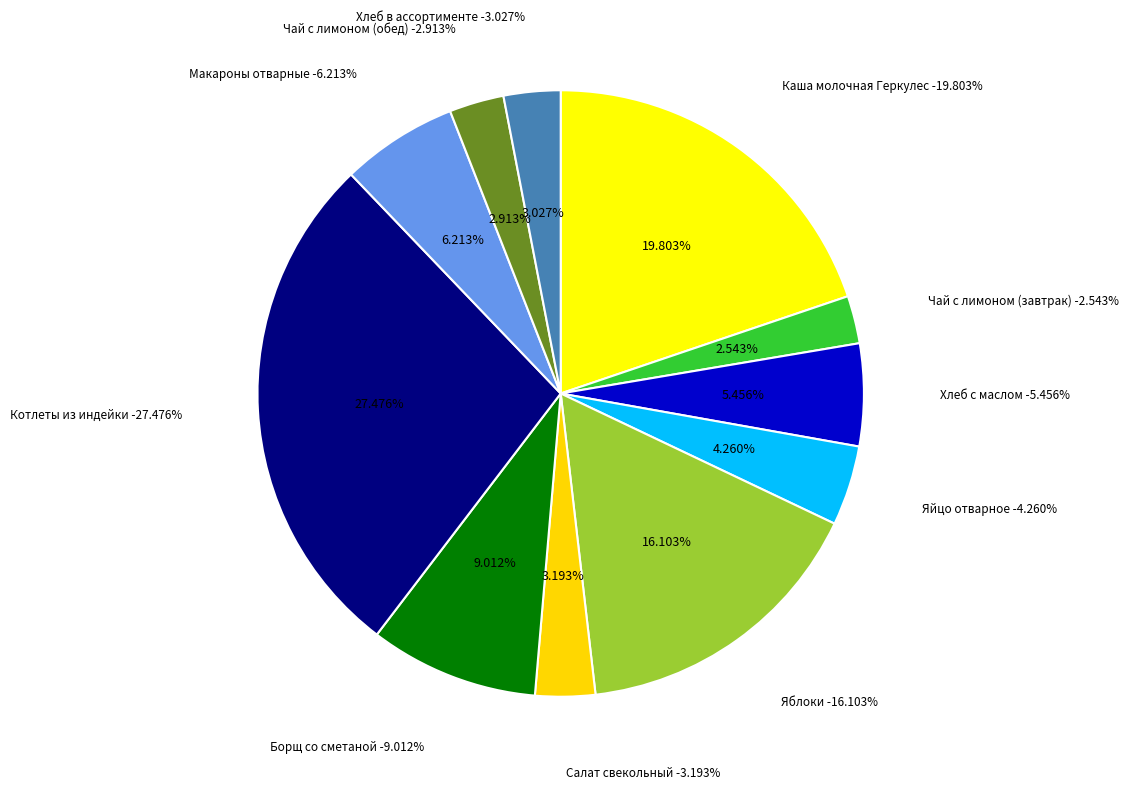

Is there a majority slice in this chart?

No